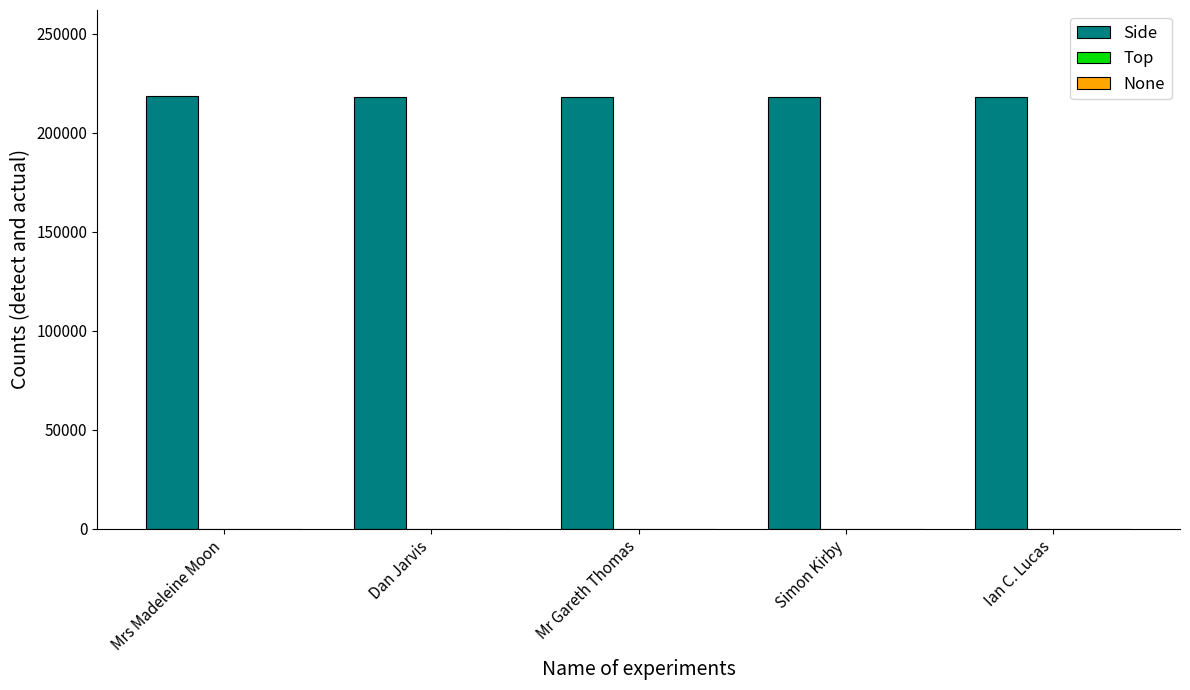

The Side series shows 318934 at Ian C. Lucas. True or false?

False